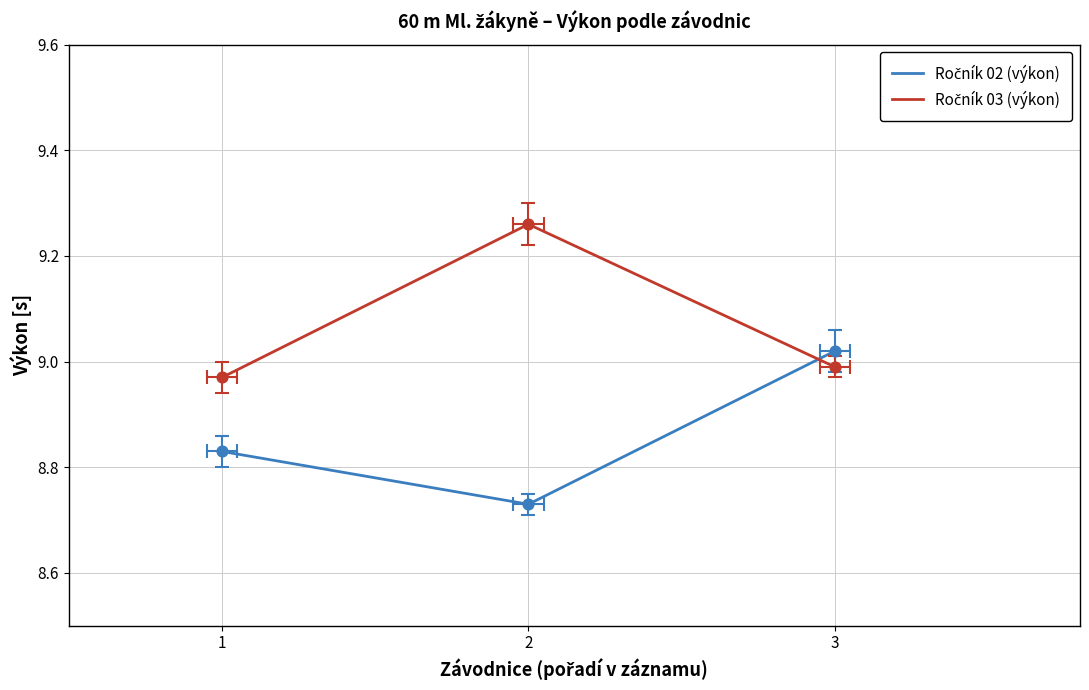

At how many categories does at least one series exceed 9?

2